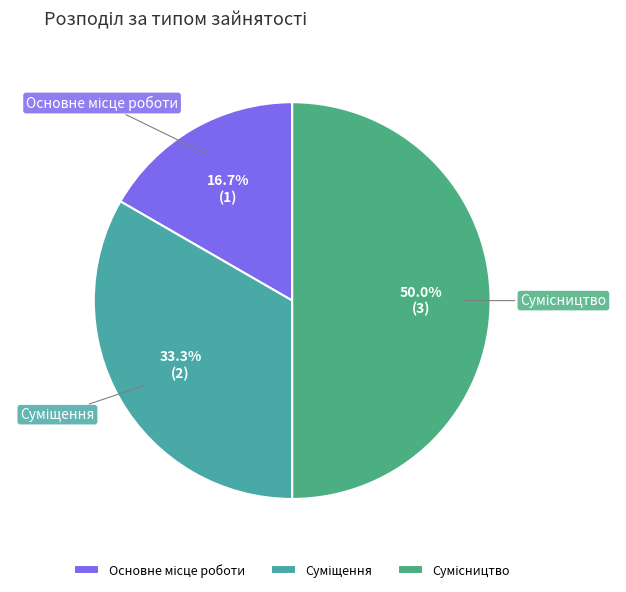

What is the largest slice in the pie chart?

Сумісництво